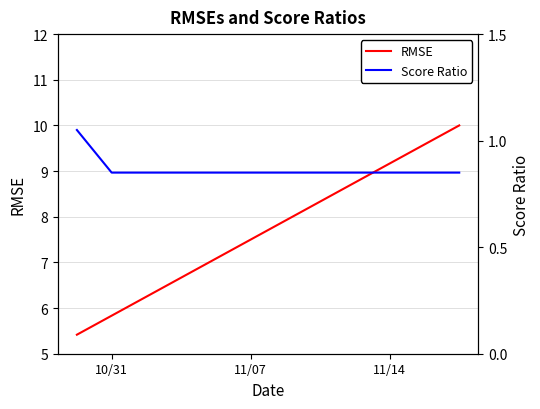

True or false: Score Ratio and RMSE cross at least once.

False